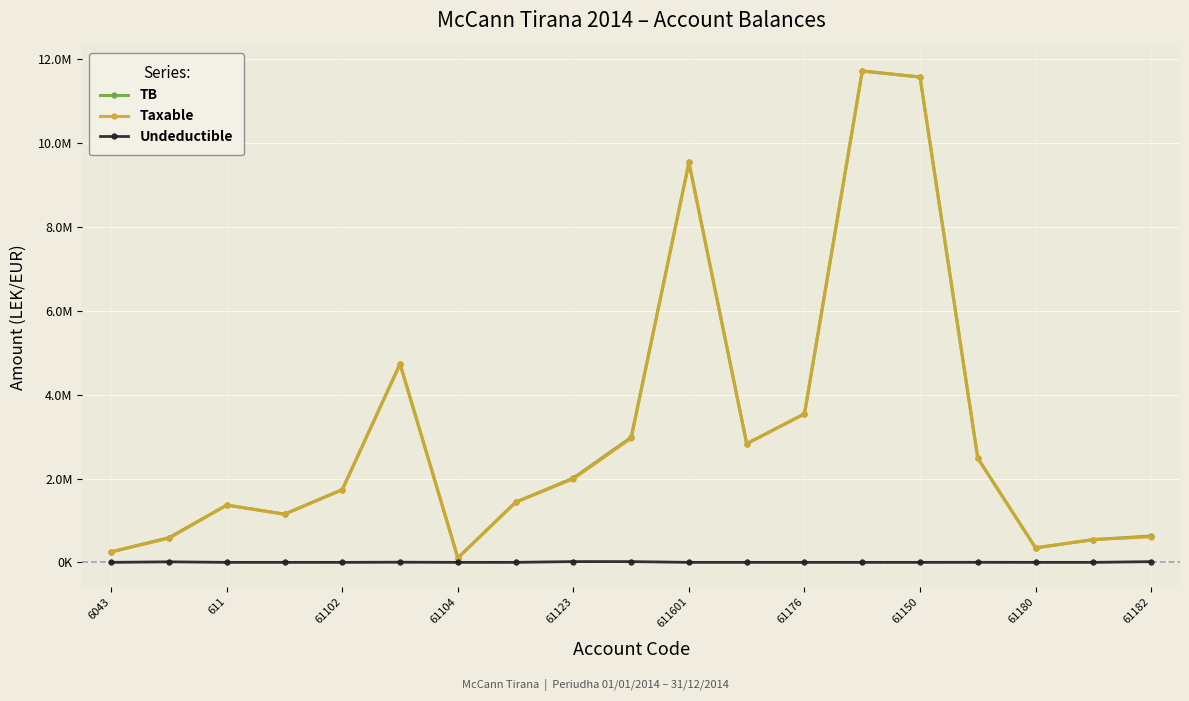

What is the value of the Taxable point at the 16th from the left?

2482098.3